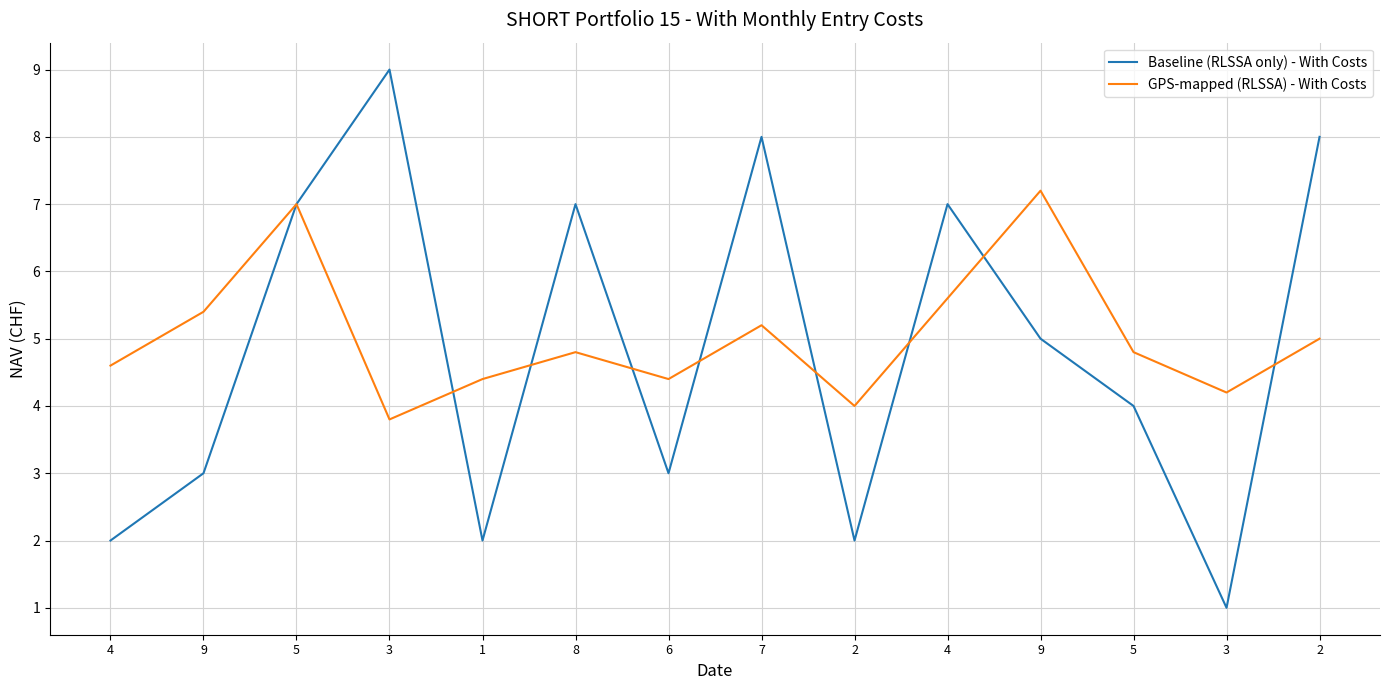

Where is the first local maximum for Baseline (RLSSA only) - With Costs?

3